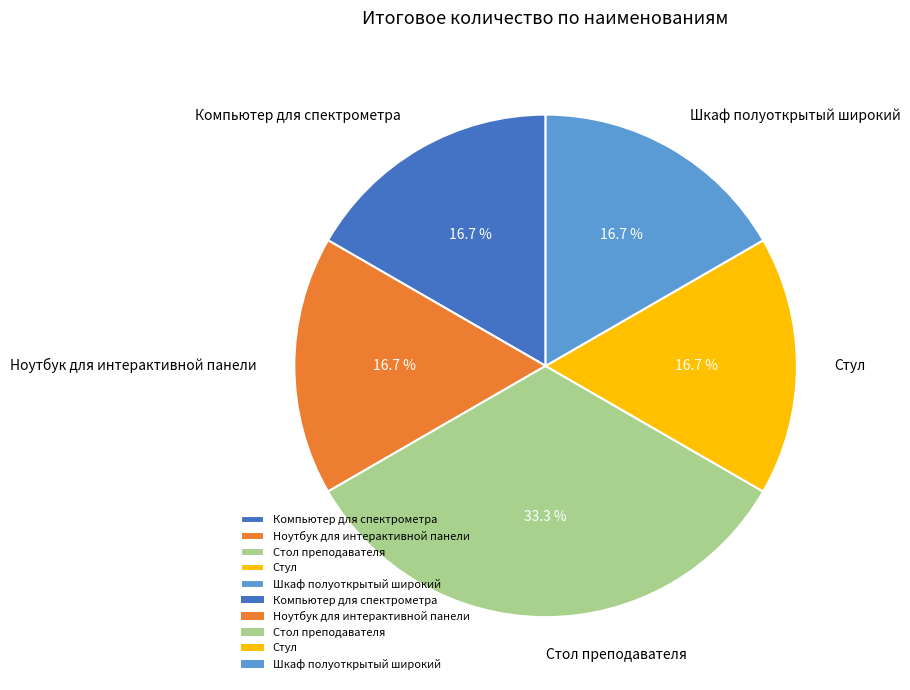

The Стол преподавателя slice represents 33% of the pie. True or false?

True